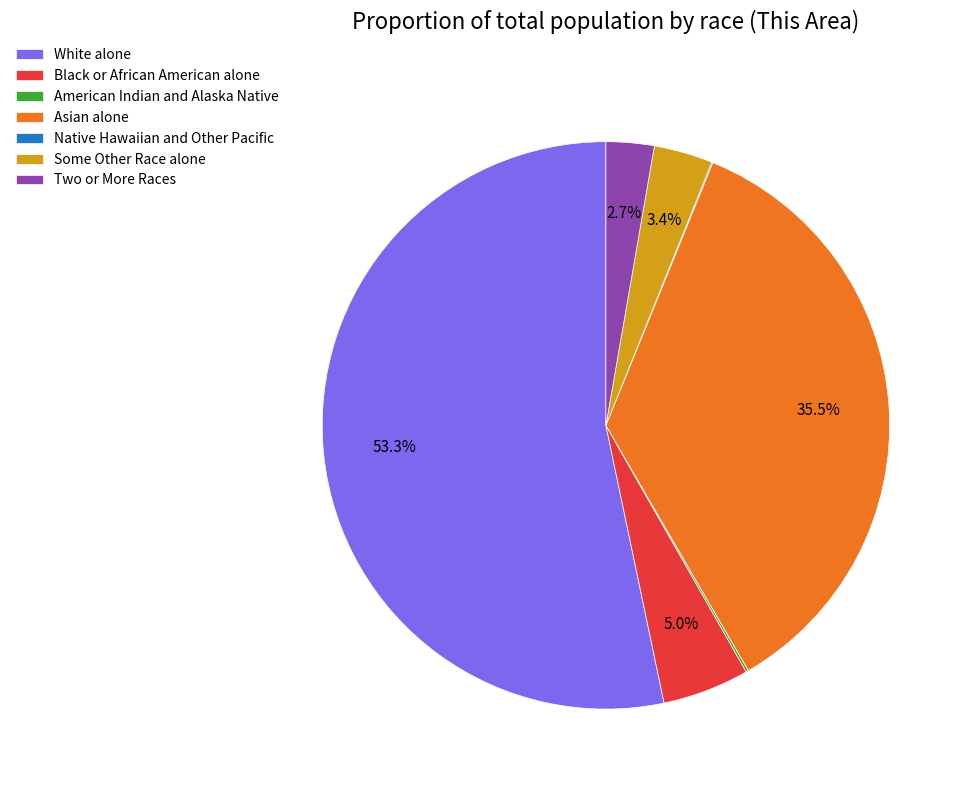

Combined, do Some Other Race alone and Two or More Races account for over 50%?

No